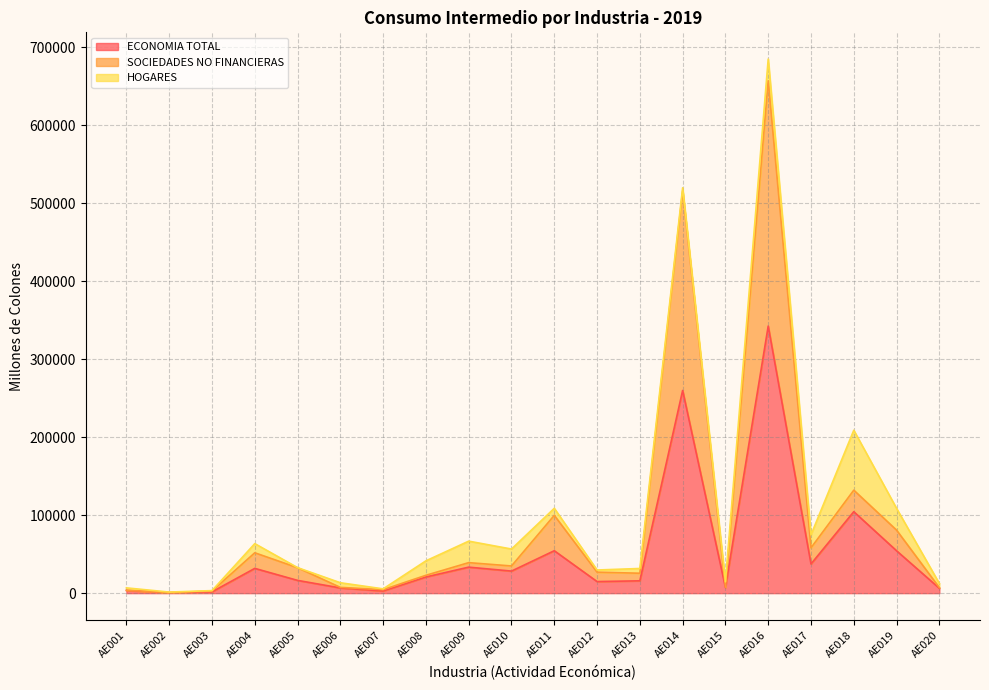

What is the average value of the ECONOMIA TOTAL series?

52129.3